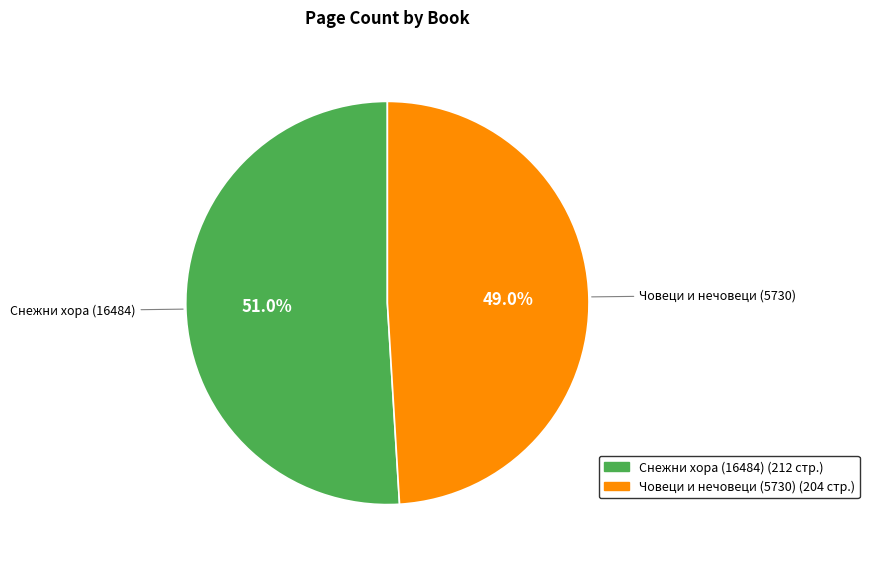

True or false: Човеци и нечовеци (5730) accounts for 49% of the total.

True